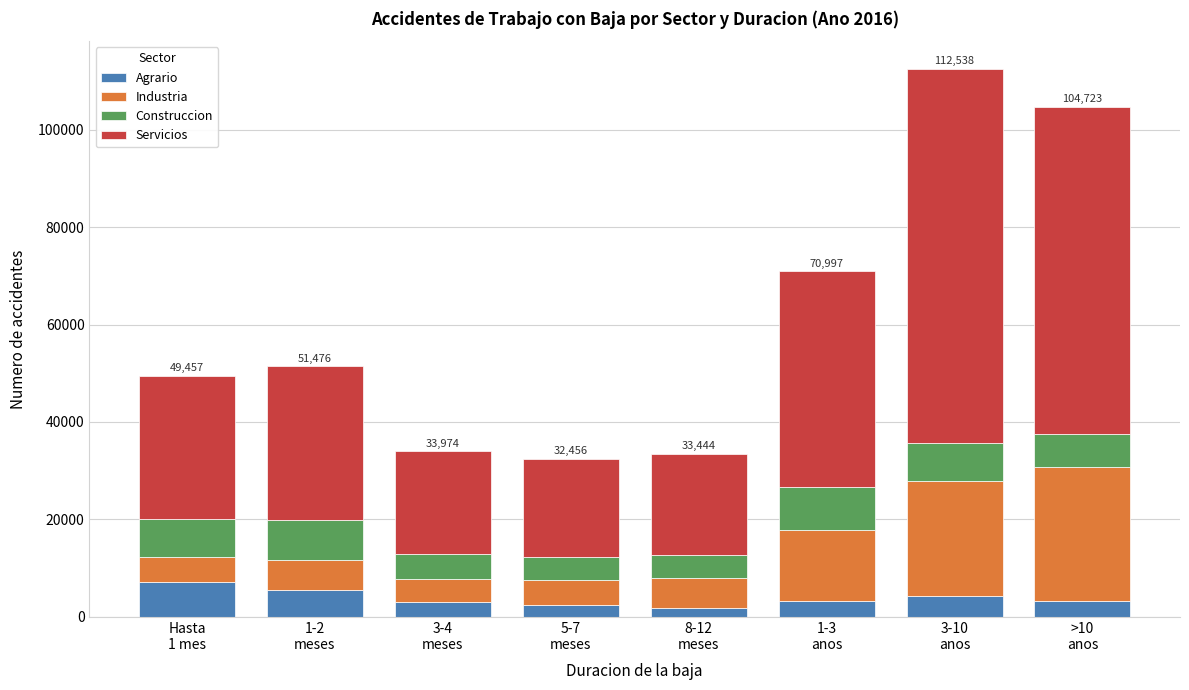

What is the maximum value for Agrario?

7158